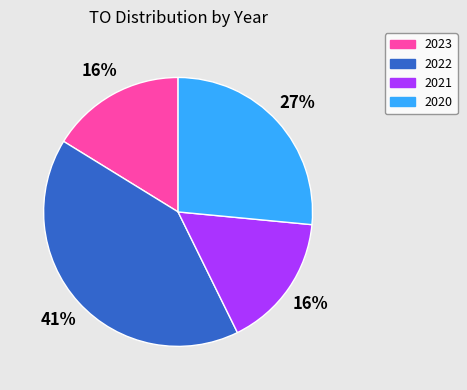

Is there a majority slice in this chart?

No